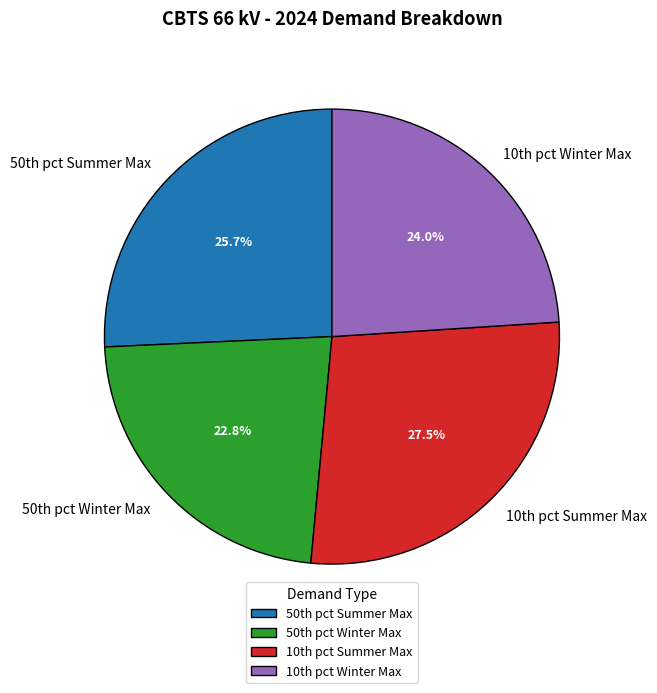

Count the number of slices in the pie.

4